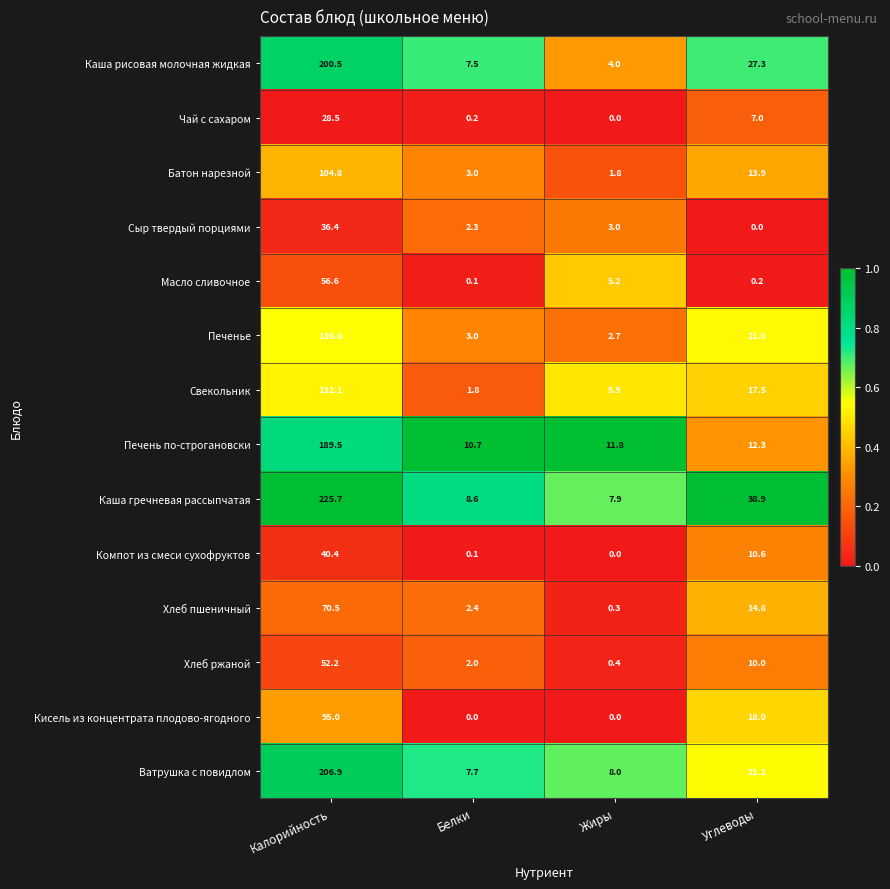

List the series in order of their peak value, highest first.

Каша гречневая рассыпчатая, Ватрушка с повидлом, Каша рисовая молочная жидкая, Печень по-строгановски, Печенье, Свекольник, Батон нарезной, Кисель из концентрата плодово-ягодного, Хлеб пшеничный, Масло сливочное, Хлеб ржаной, Компот из смеси сухофруктов, Сыр твердый порциями, Чай с сахаром